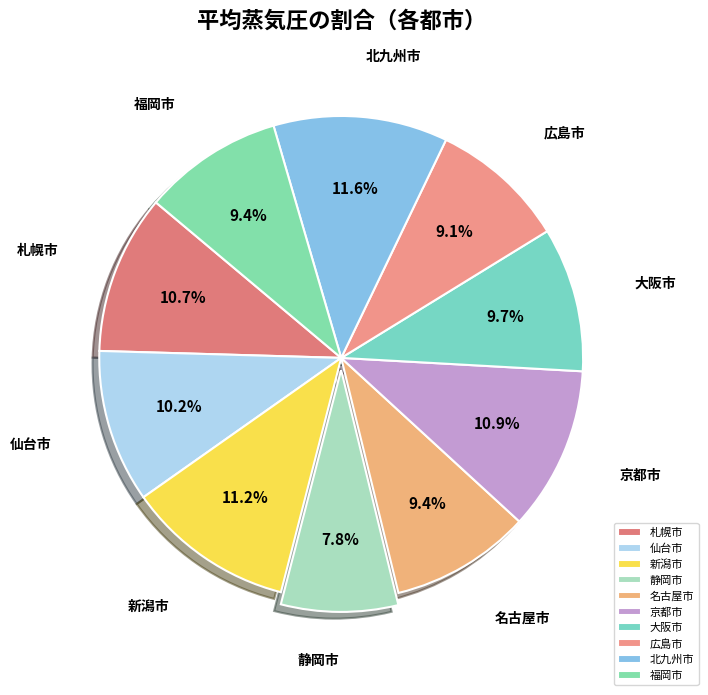

To the nearest percent, what is the average slice percentage?

10%